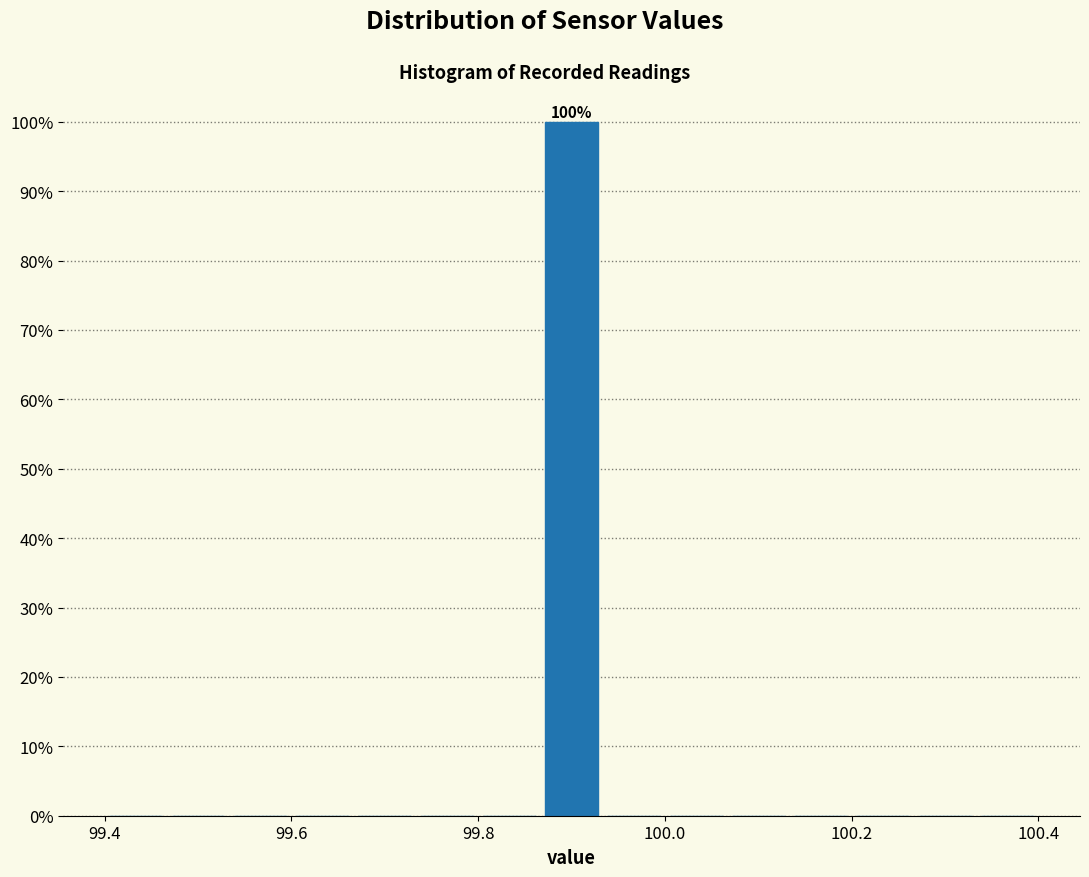

Read against the x-axis, roughly where is the centre of the tallest bar?

99.90